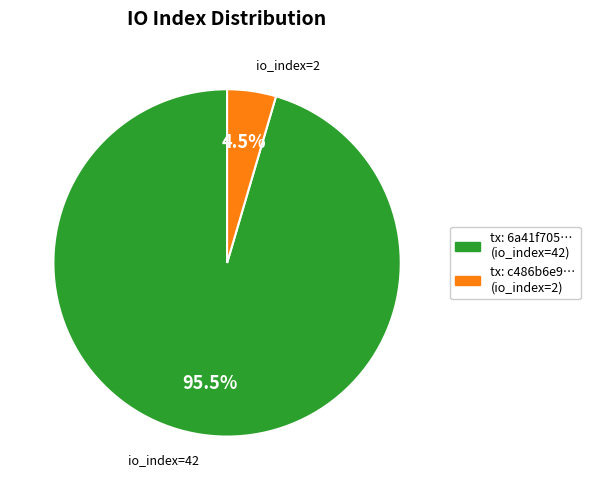

Is there any slice that represents more than half of the pie?

Yes